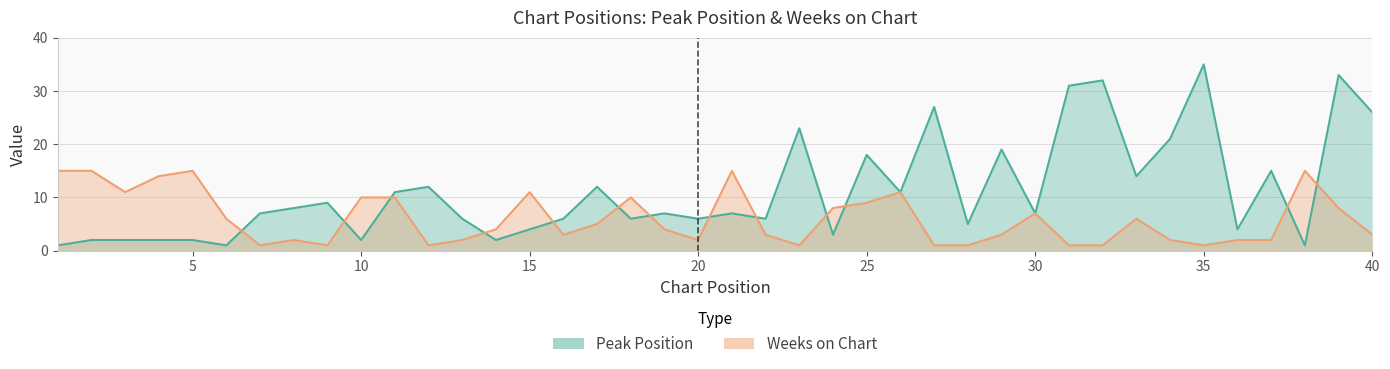

What is the difference between the second highest and second lowest values in the Weeks on Chart series?

14